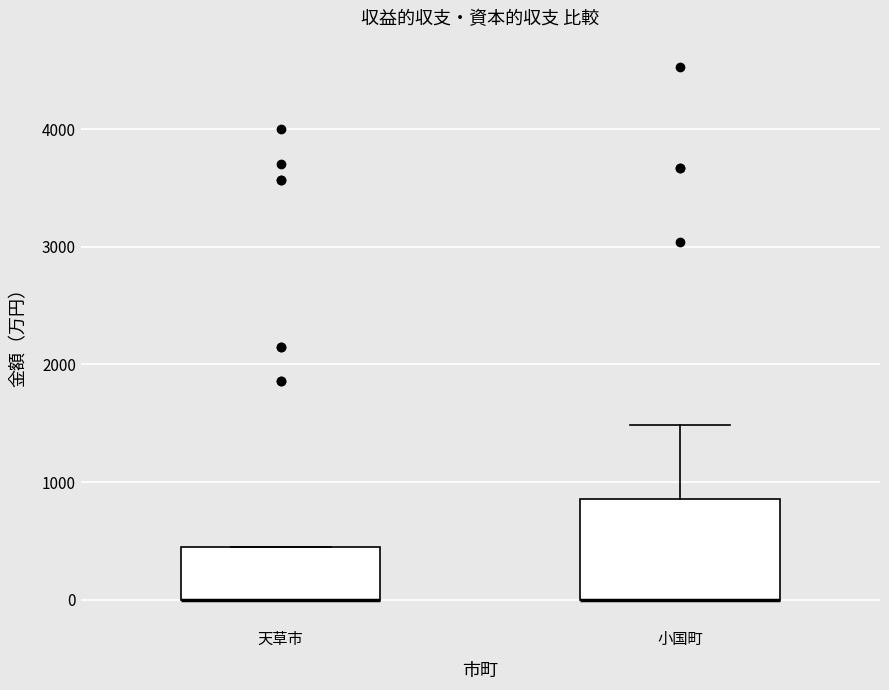

Where is the lower edge of the box for 天草市 on the y-axis? The values are not printed on the chart, so give them approximately, as read against the axis.

0